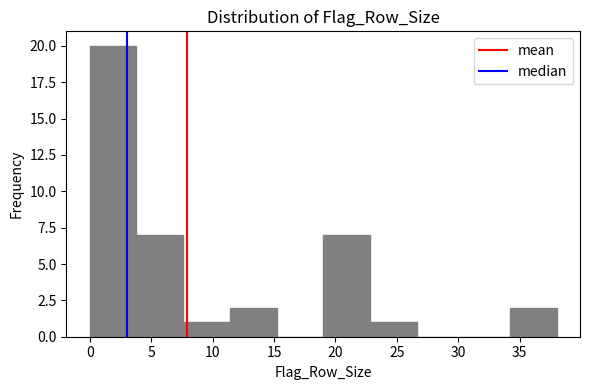

Reading left to right, transcribe this chart: for each bar, give the range it covers on the x-axis and its height. Neither the bar edges nor the heights are printed on the chart, so give them approximately, as read against the axes.

0.0 to 3.8: 20
3.8 to 7.6: 7
7.6 to 11.4: 1
11.4 to 15.2: 2
15.2 to 19.0: 0
19.0 to 22.8: 7
22.8 to 26.6: 1
26.6 to 30.4: 0
30.4 to 34.2: 0
34.2 to 38.0: 2